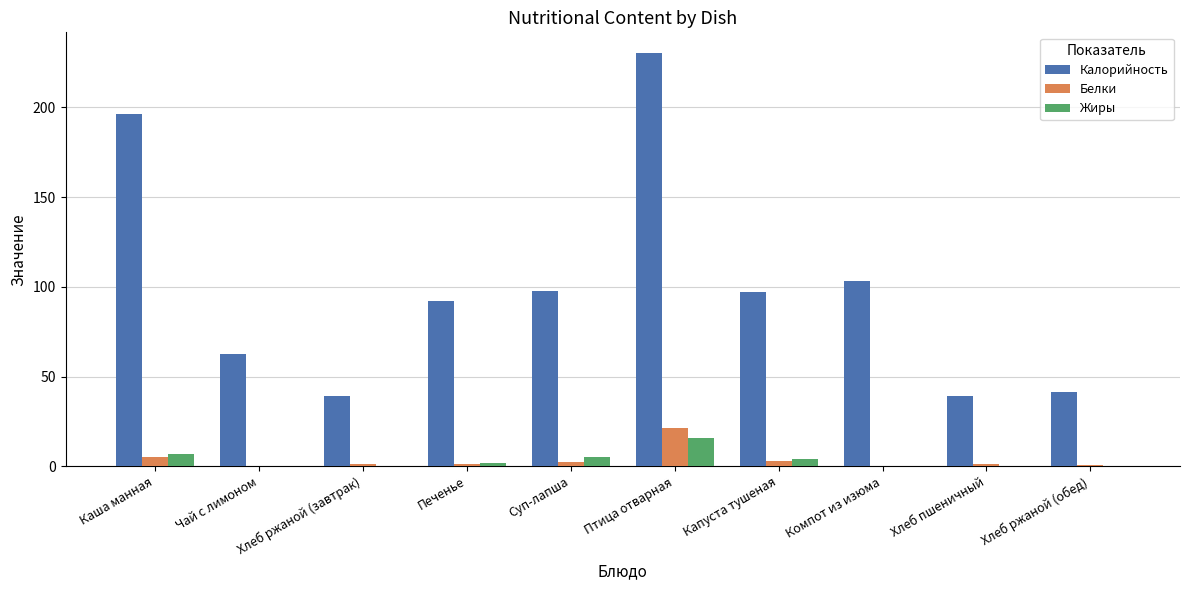

What is the total value across all series at Капуста тушеная?

104.1